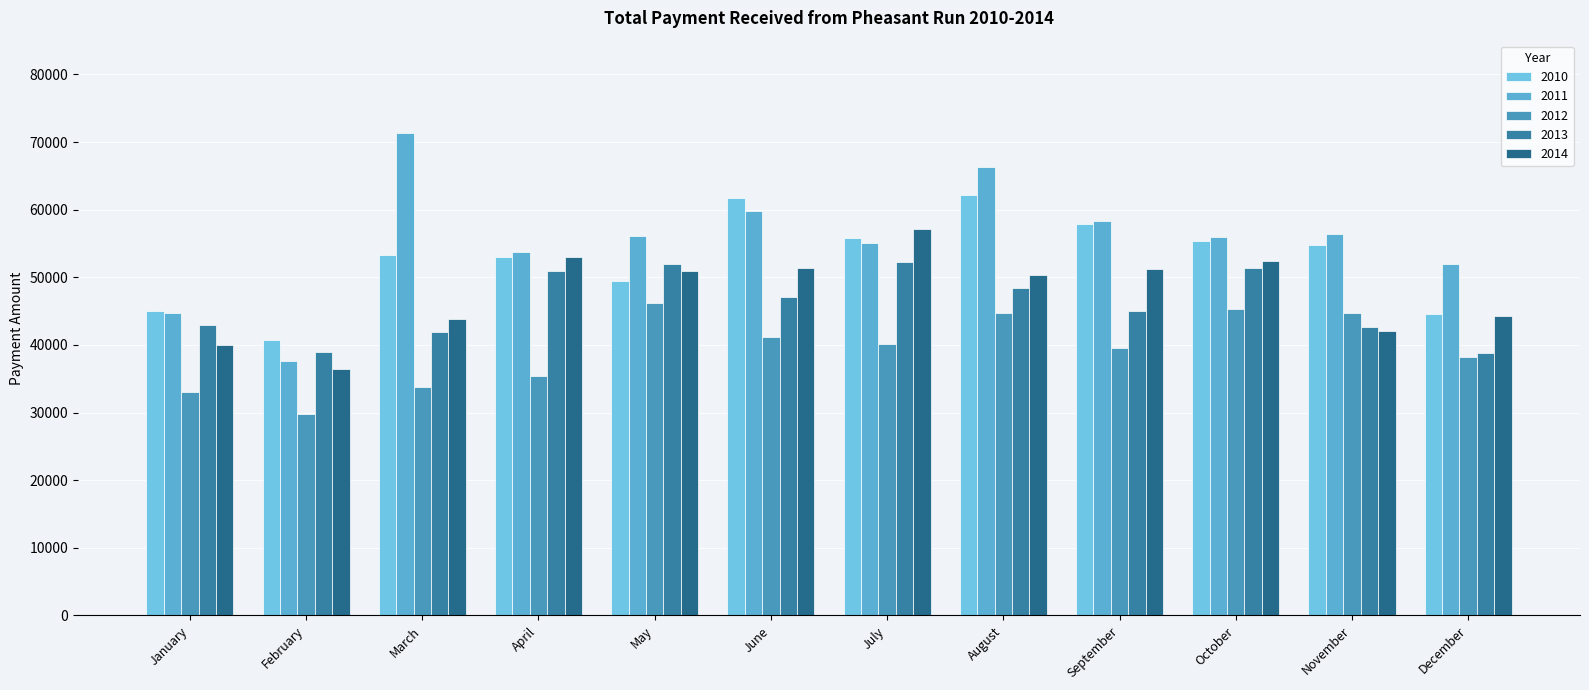

Count the number of data series in this chart.

5